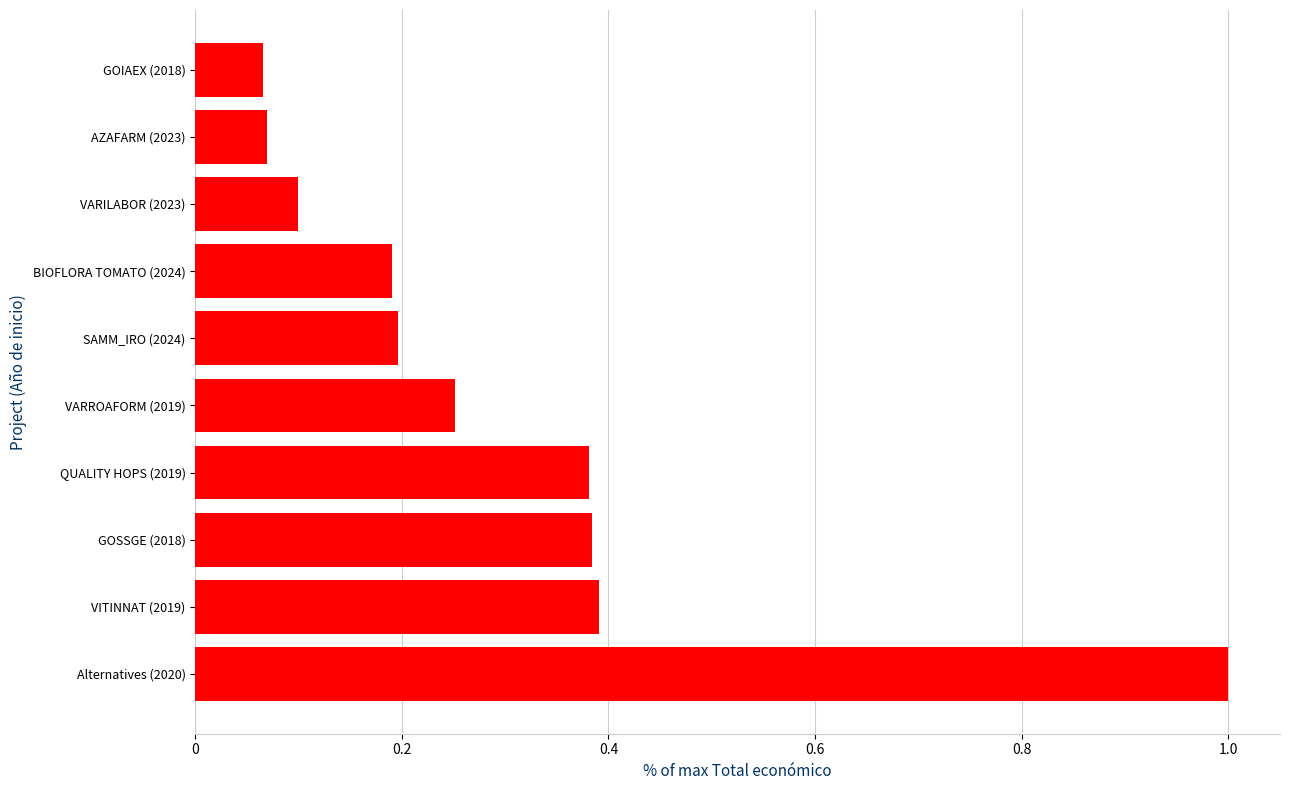

What is the sum of all values?

3.0